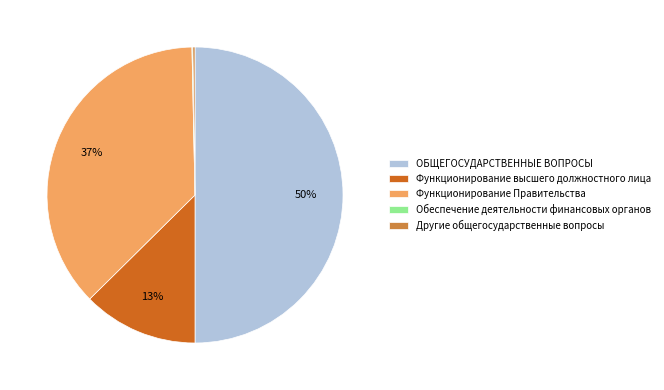

What is the ratio of the value at Функционирование Правительства to the value at ОБЩЕГОСУДАРСТВЕННЫЕ ВОПРОСЫ?

0.7